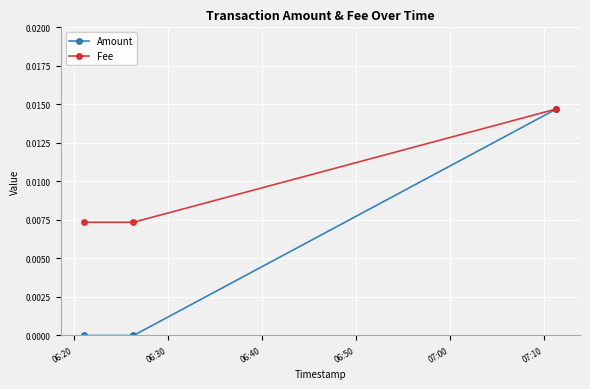

How many Fee values are between 0 and 1?

3